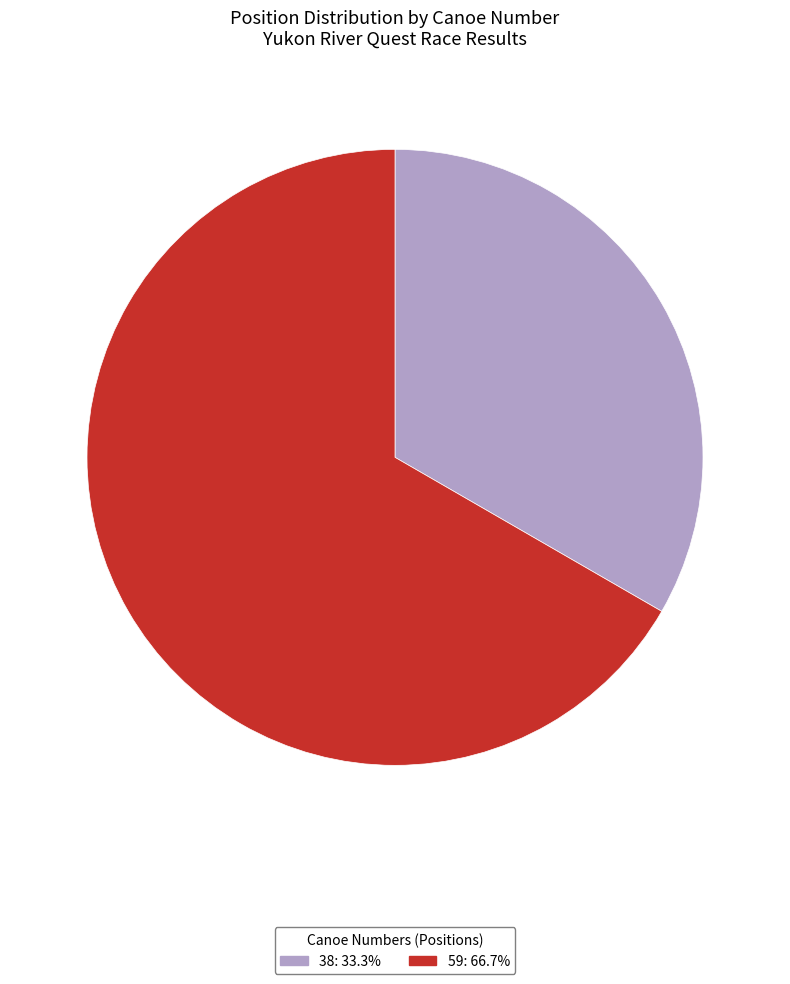

What is the ratio of the value at 59 to the value at 38?

2.0